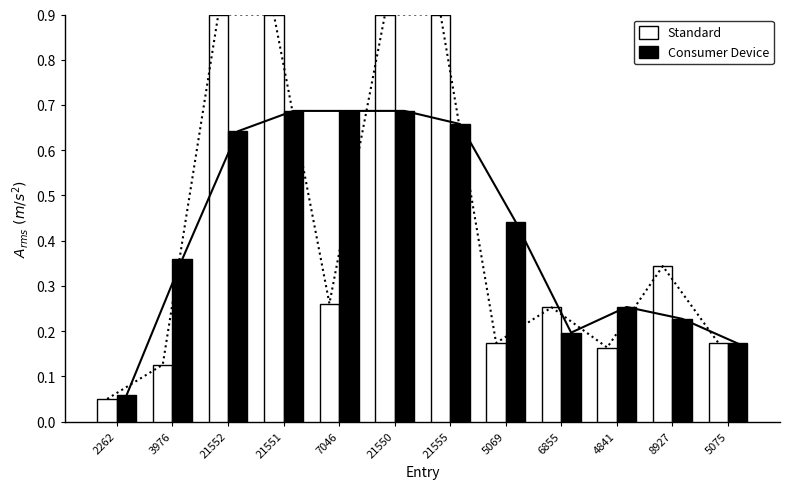

How many series are shown in this chart?

2